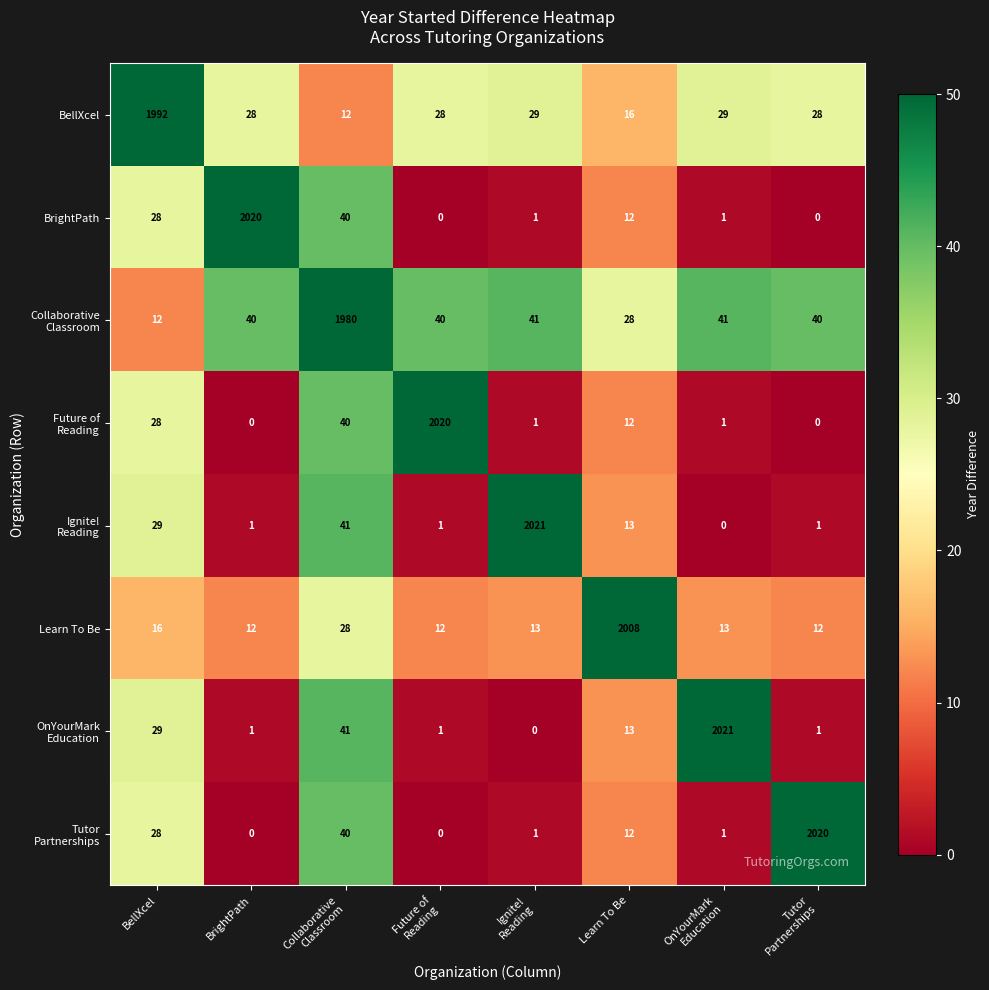

Read the BellXcel value at BellXcel.

1992